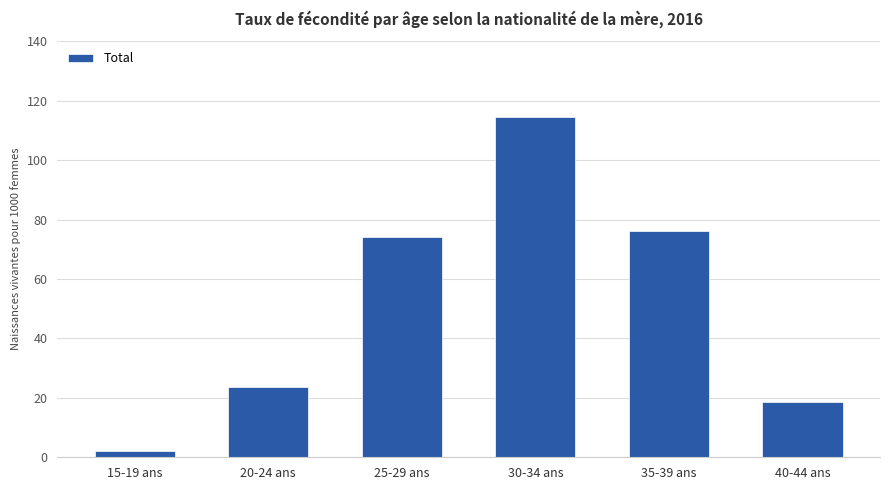

Rank the categories by value from lowest to highest.

15-19 ans, 40-44 ans, 20-24 ans, 25-29 ans, 35-39 ans, 30-34 ans